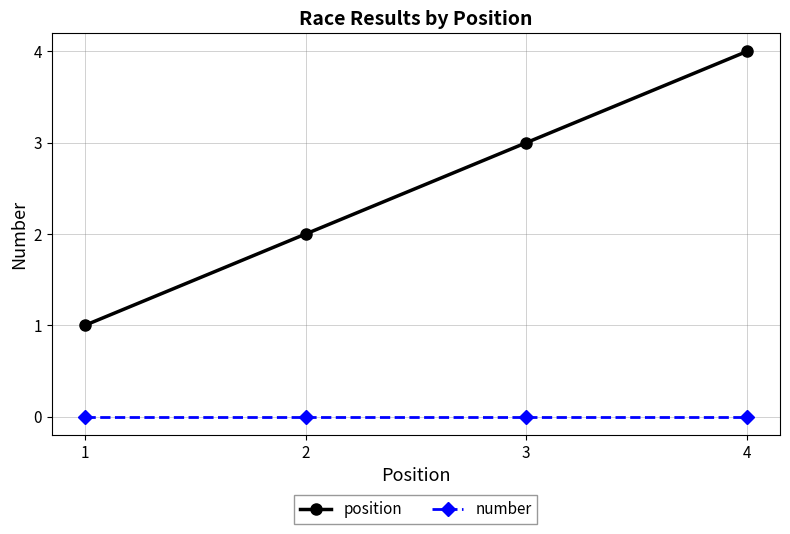

Rank the series by their average value, from lowest to highest.

number, position